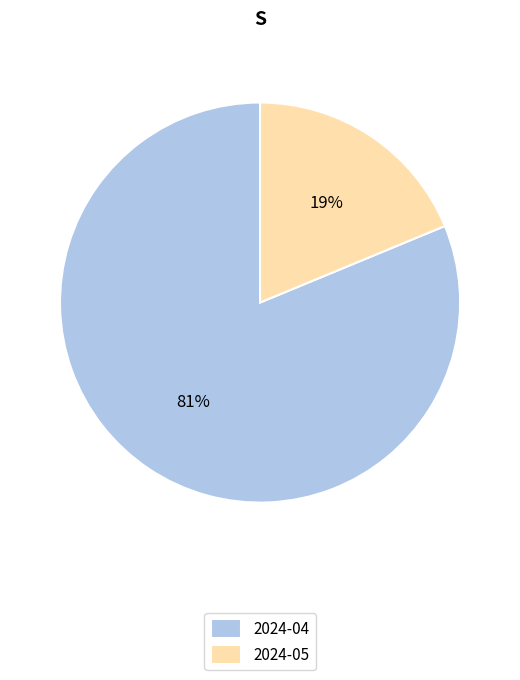

To the nearest percent, what portion does 2024-05 represent?

19%